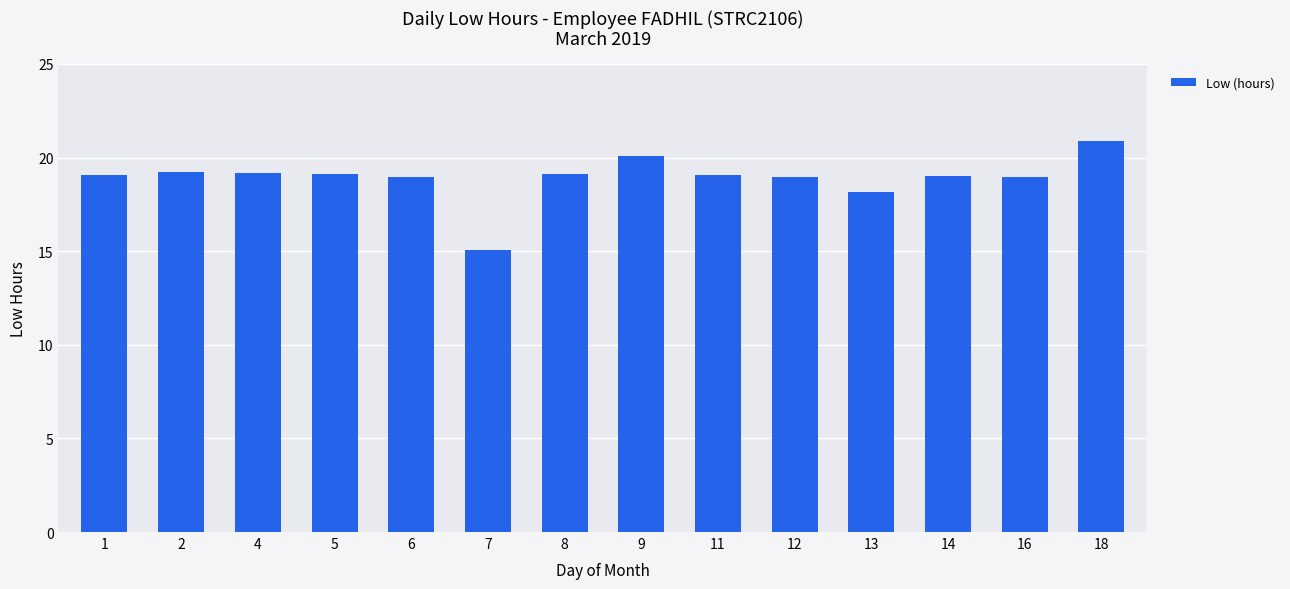

What is the ratio of the value at 14 to the value at 16?

1.0